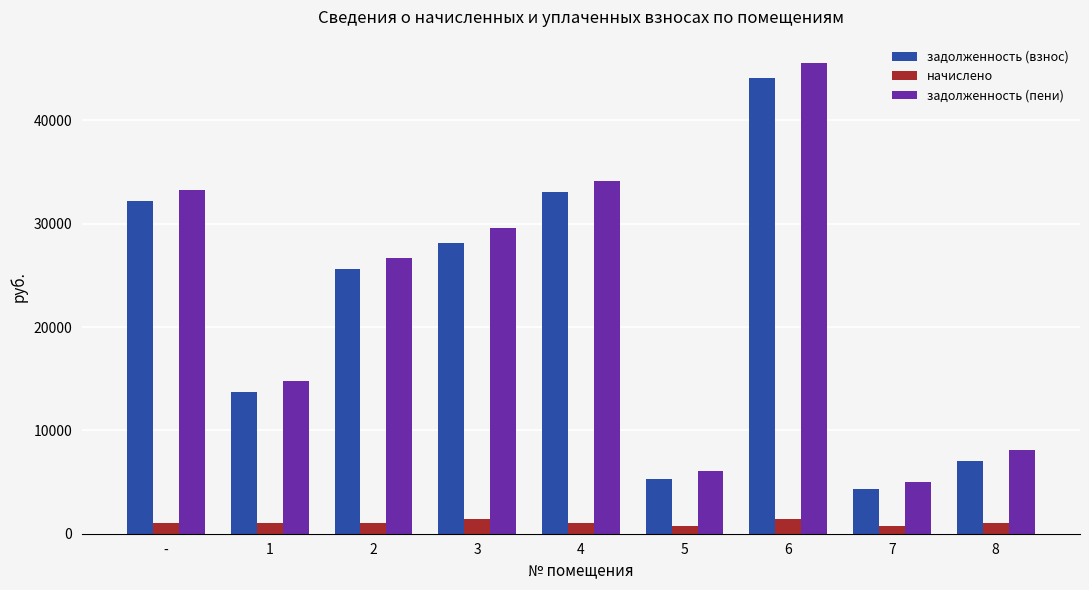

What is the maximum value shown in the chart?

45546.5